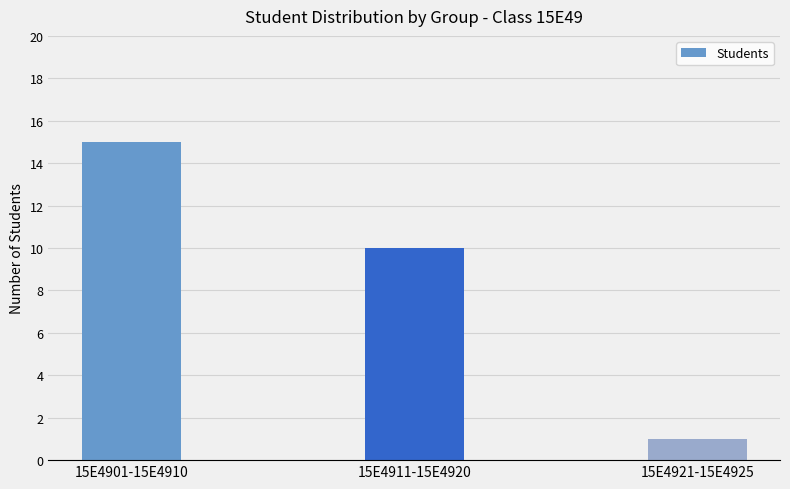

Between 15E4901-15E4910 and 15E4911-15E4920, which is larger?

15E4901-15E4910